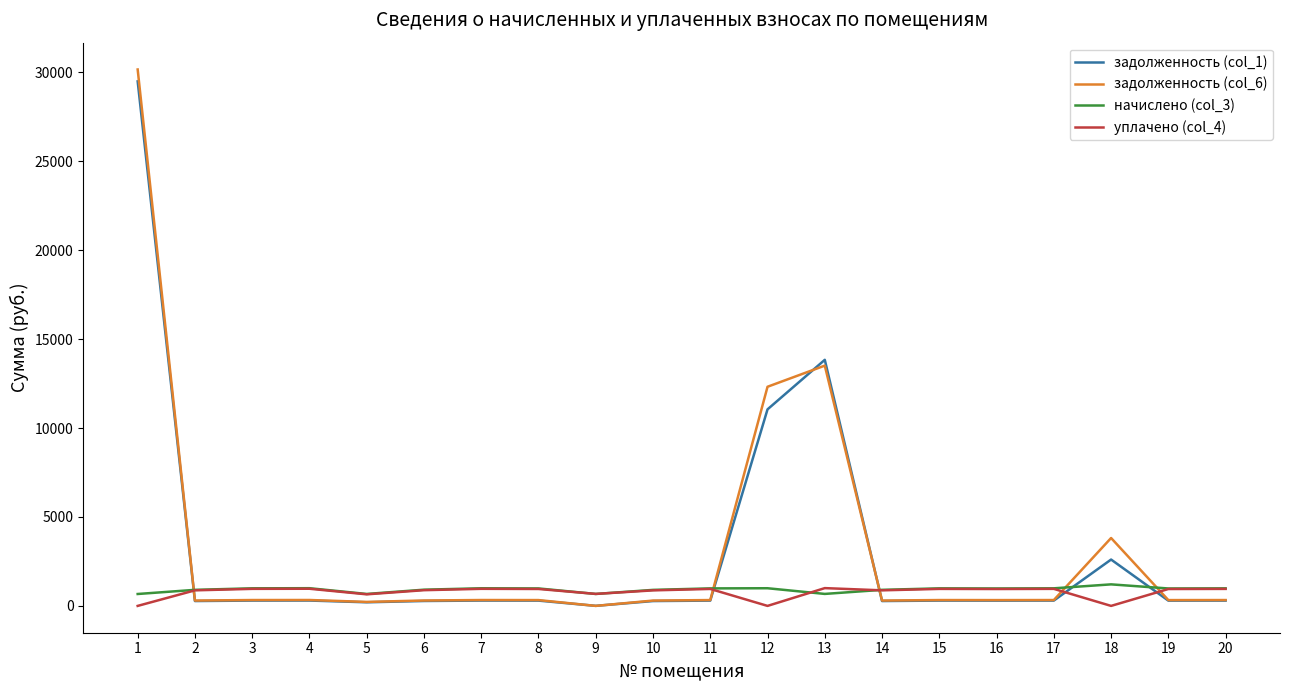

What is the total value across all series at 14?

2351.8